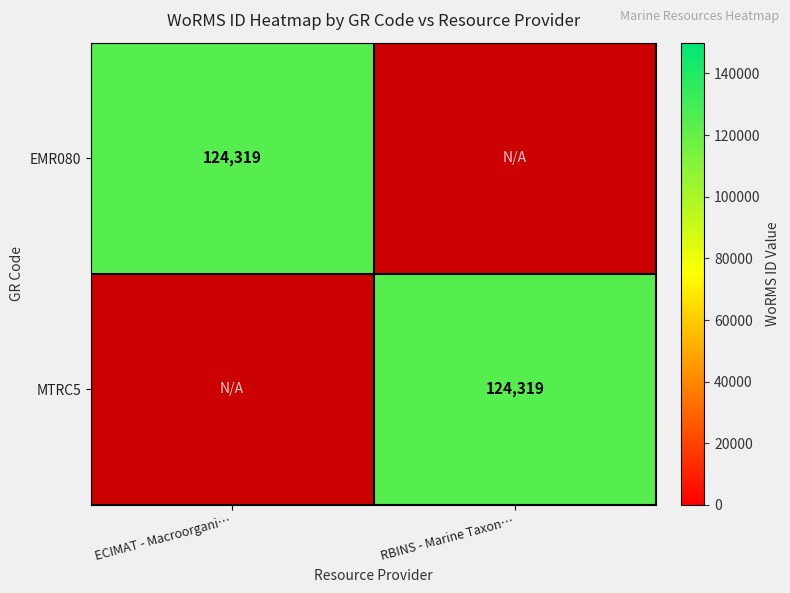

At how many categories does at least one series exceed 9864?

2